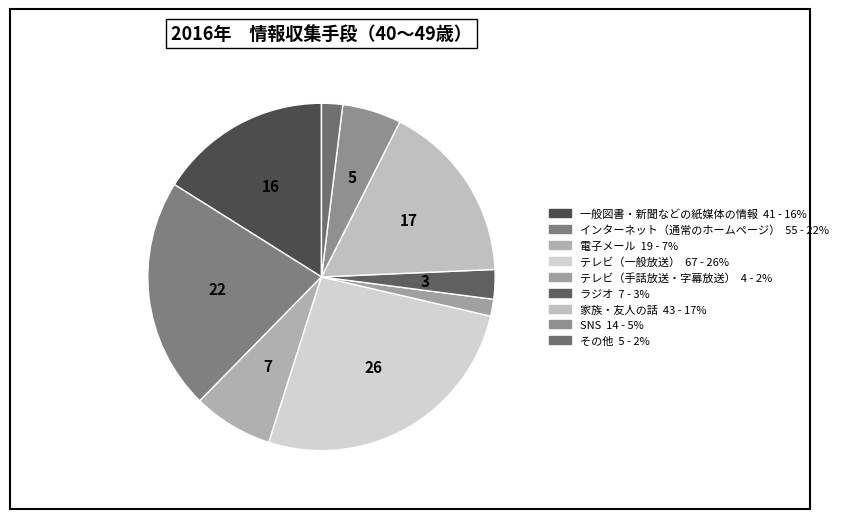

How many segments does this pie chart have?

9